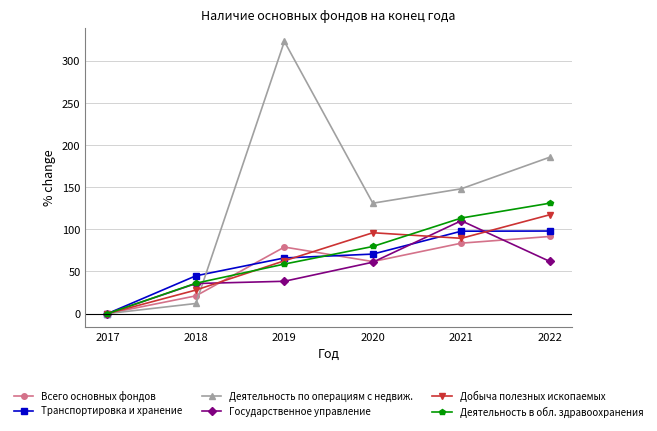

Is it true that Всего основных фондов equals 91.6 at 2022?

True